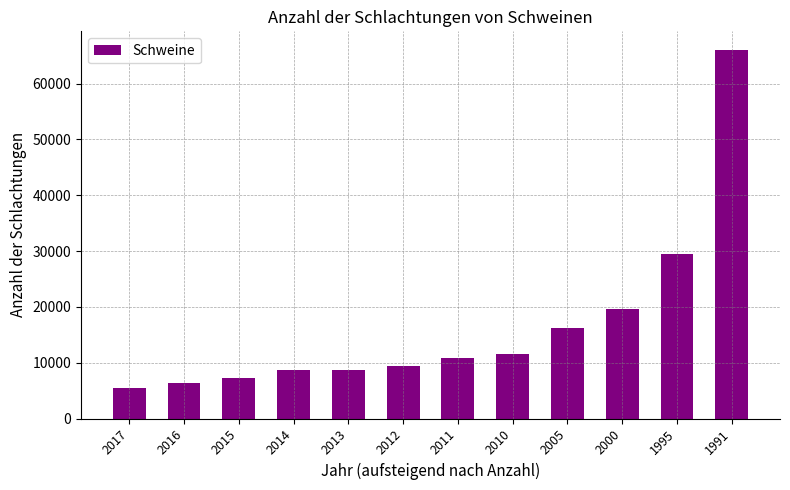

What is the average value?

16645